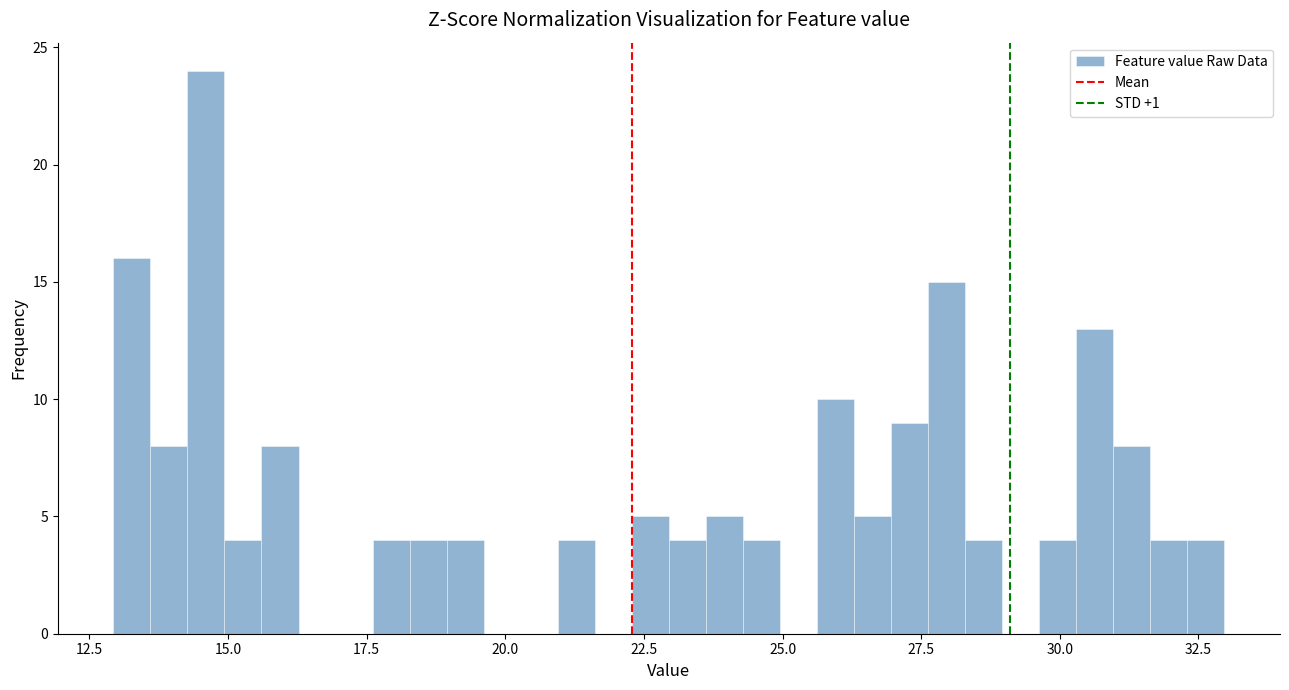

Around what value on the x-axis is the tallest bar? Give the approximate position of its centre, as read against the axis.

14.5